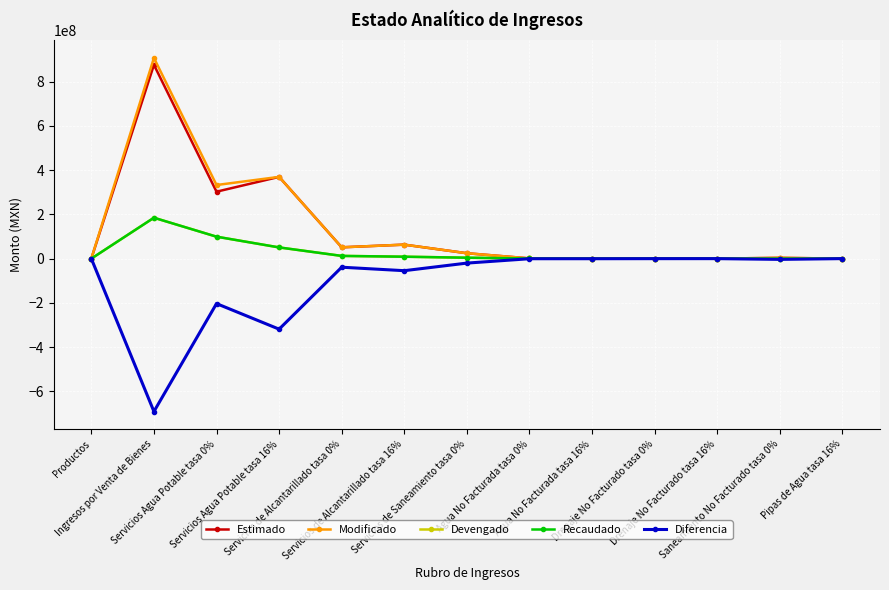

In Recaudado, how many points are higher than both neighbors (excluding endpoints)?

3